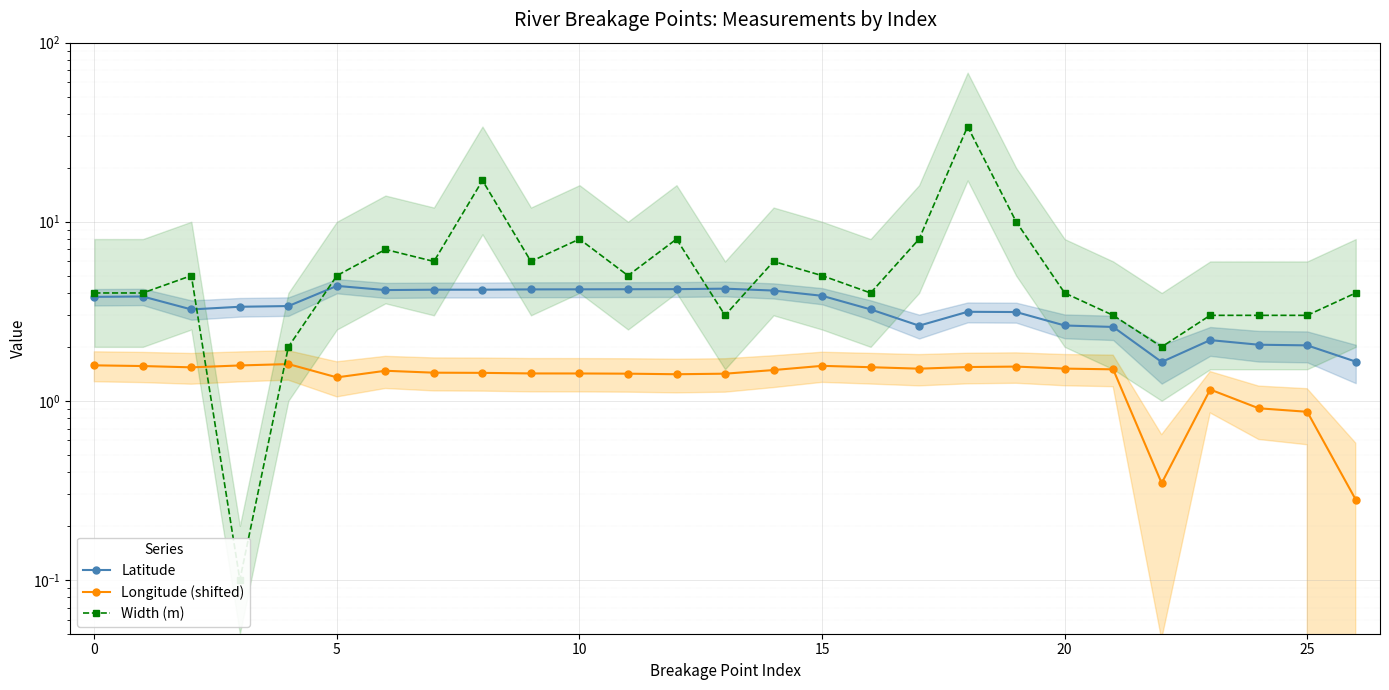

How many data points in Width (m) are above 5?

10